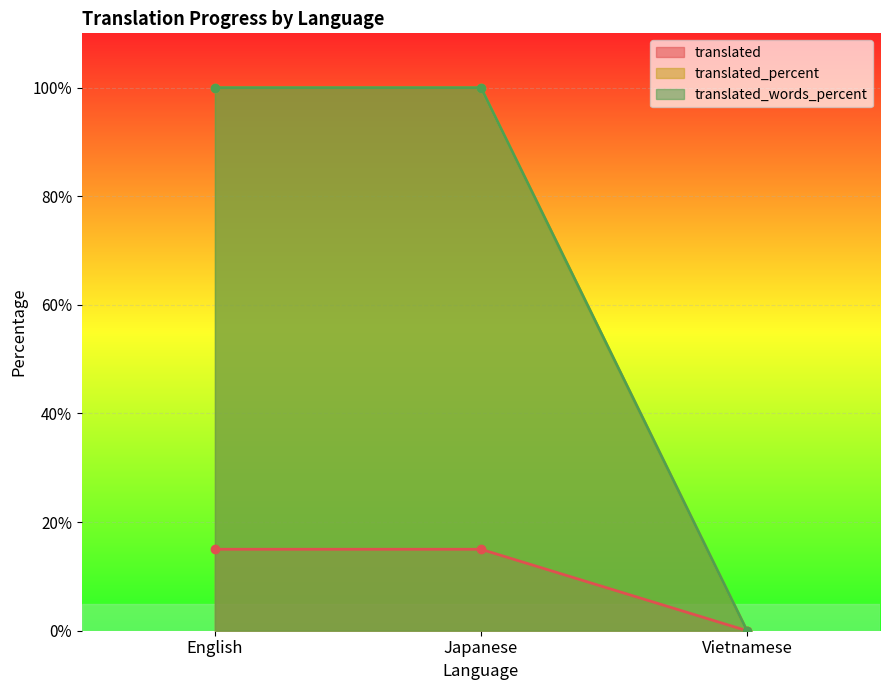

What is the difference between the translated values at English and Vietnamese?

15